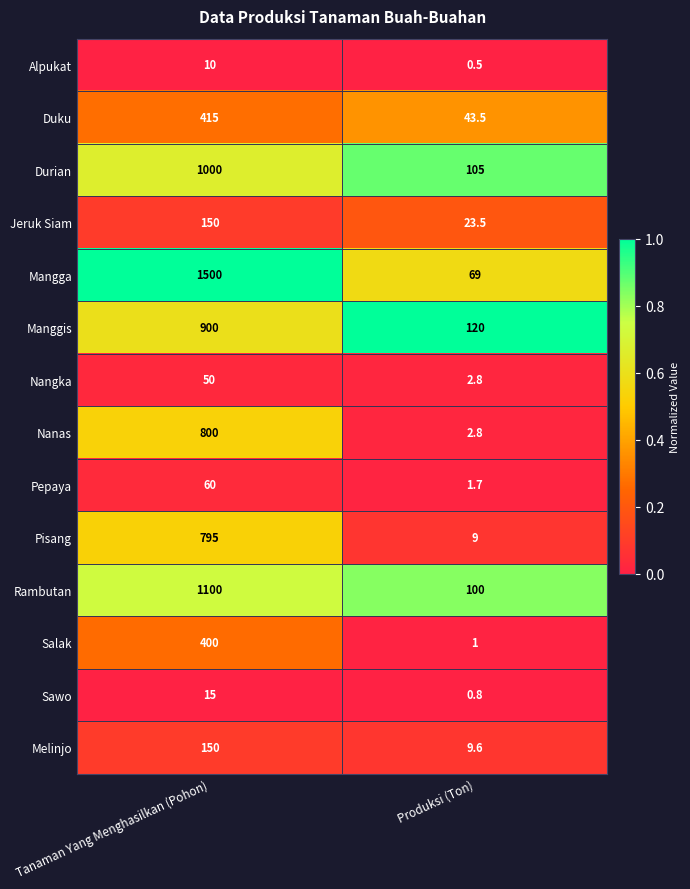

Which series has the widest spread of values?

Mangga